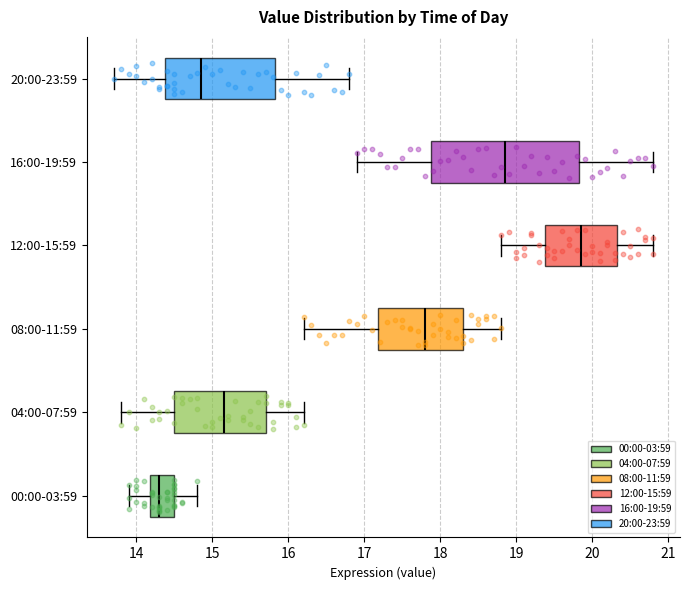

Where does the median line of the box for 08:00-11:59 sit on the x-axis? The values are not printed on the chart, so give them approximately, as read against the axis.

17.8